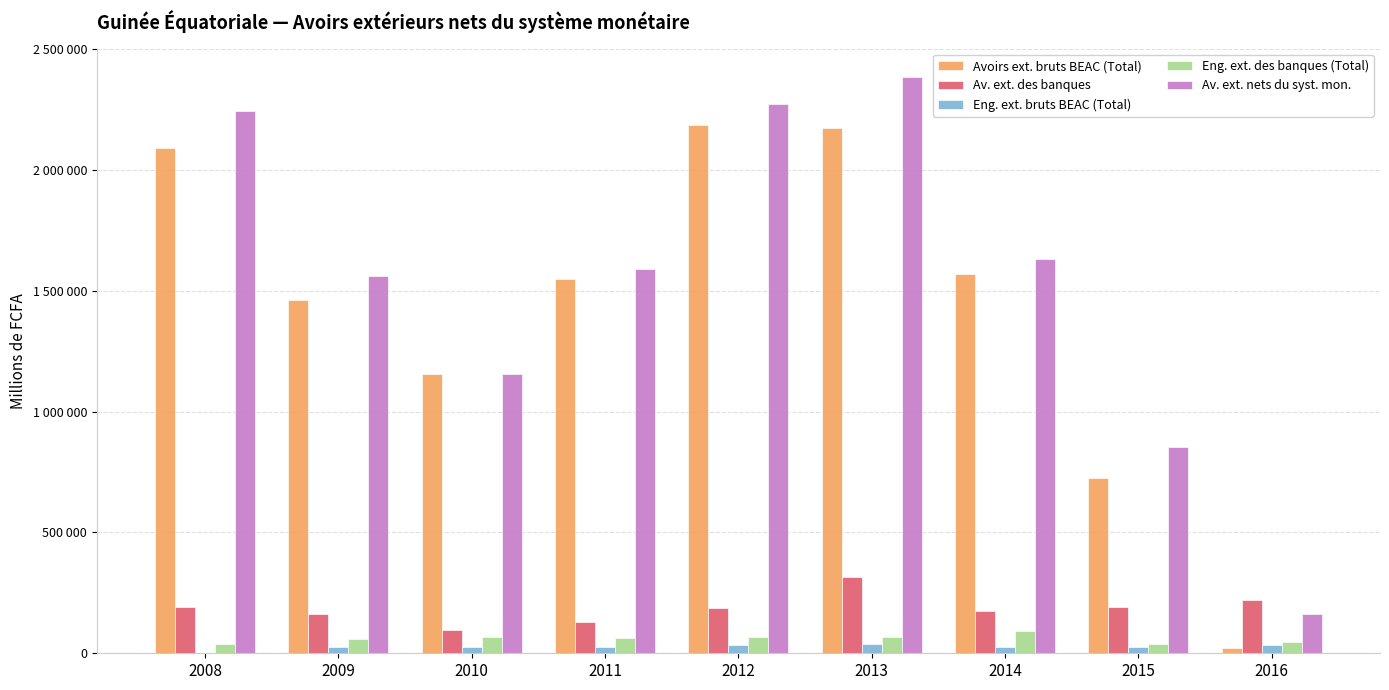

What is the sum of the Avoirs ext. bruts BEAC (Total) values at 2015 and 2012?

2912154